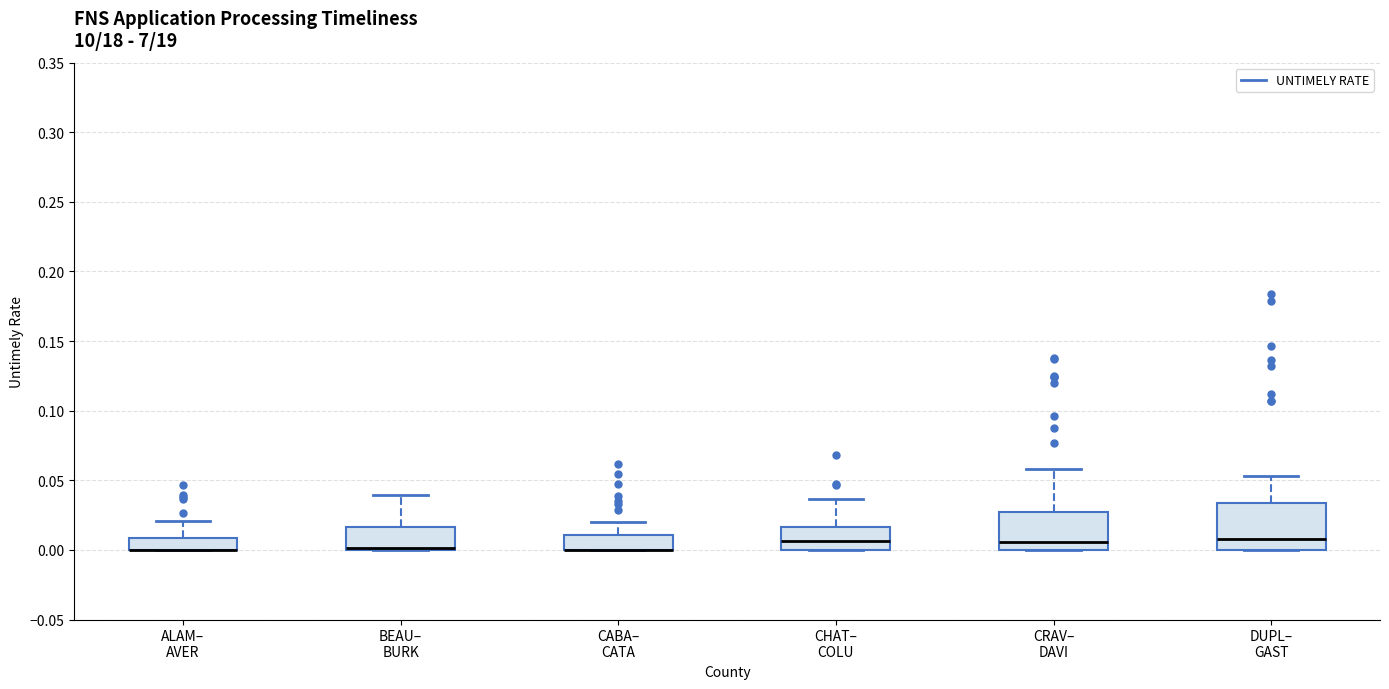

Comparing the boxes themselves (not the whiskers), which one is the tallest?

DUPL– GAST